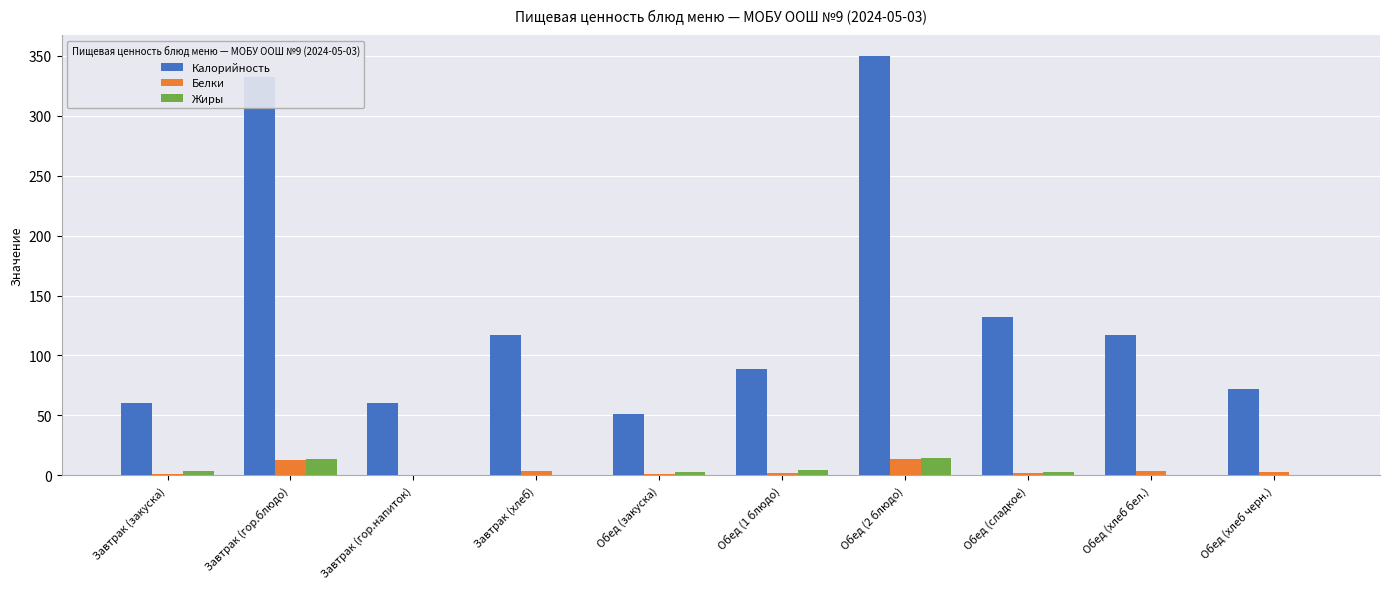

What is the greatest value displayed?

350.0